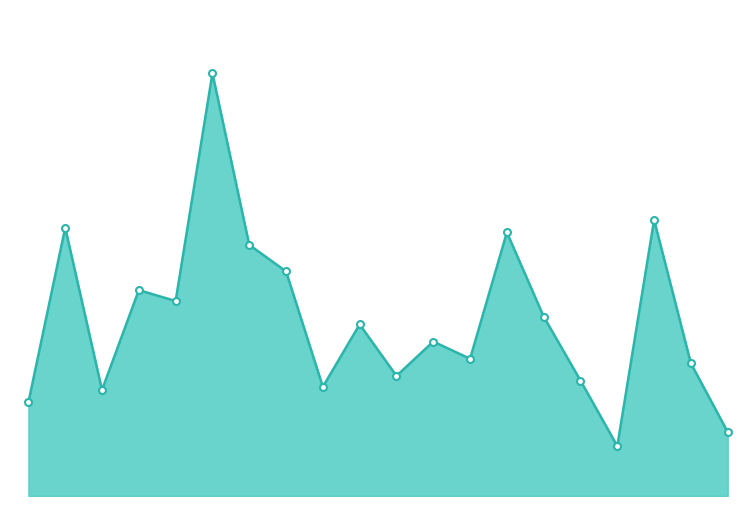

Where is the first local maximum?

1